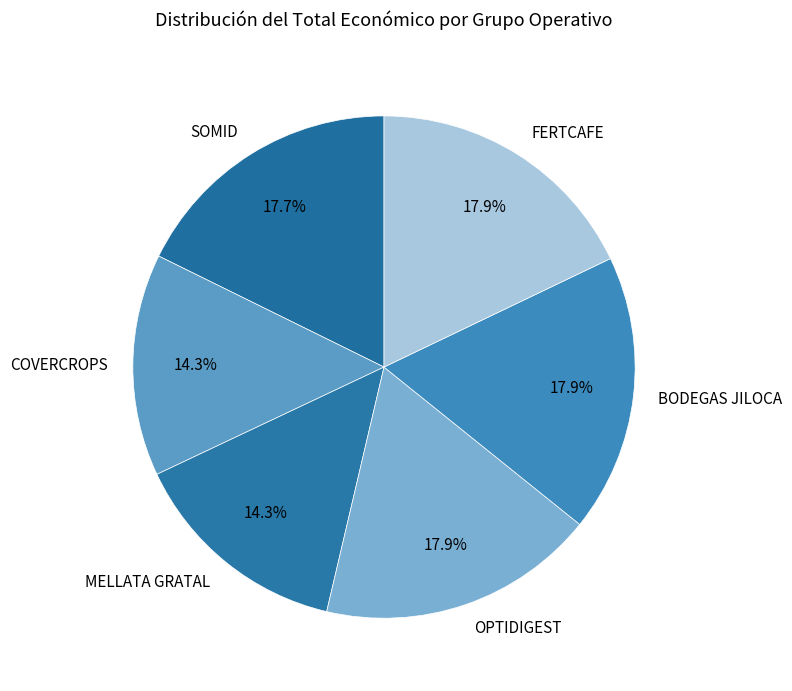

How many slices are in this pie chart?

6